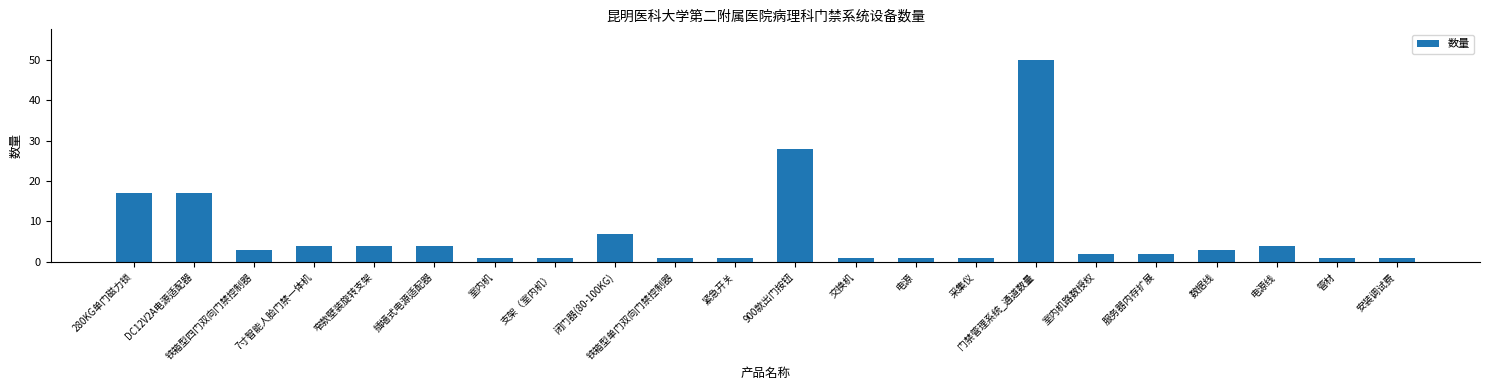

The chart shows a value of 12 at 900款出门按钮. True or false?

False